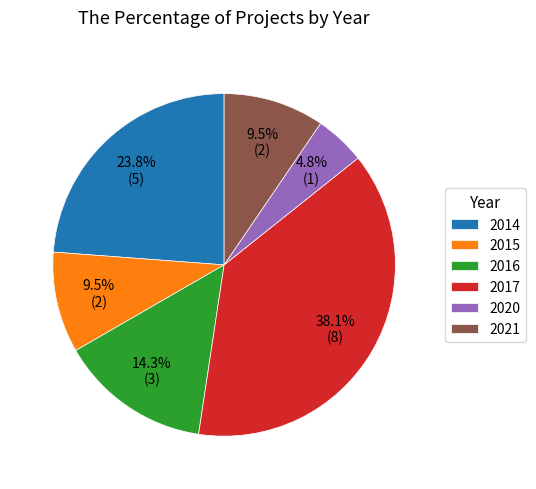

To the nearest percent, what is the difference between the 2015 and 2020 slice percentages?

5%